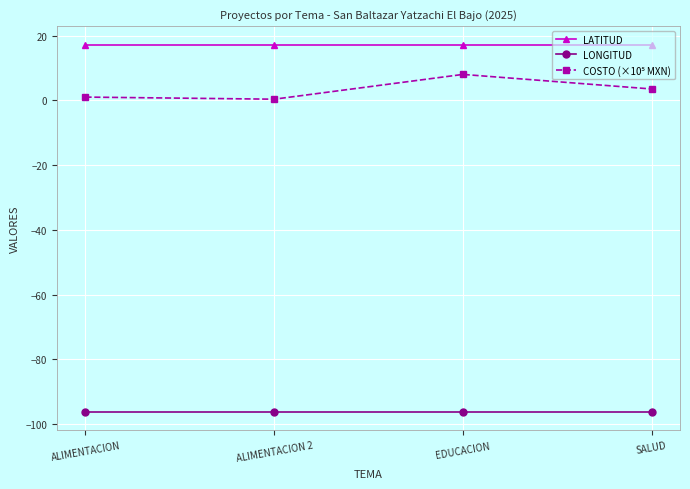

What is the average value of the LONGITUD series?

-96.2